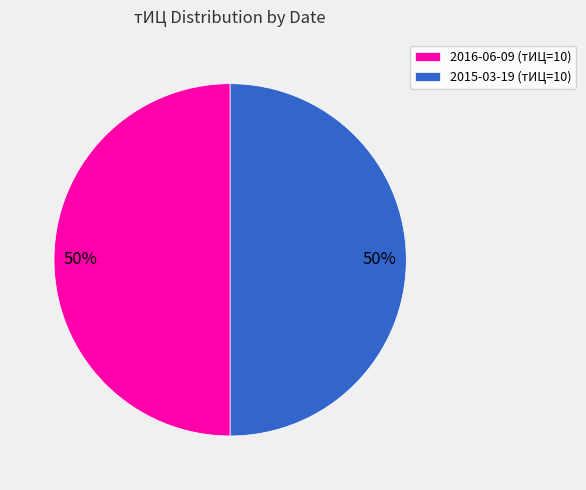

True or false: 2016-06-09 (тИЦ=10) accounts for 43% of the total.

False